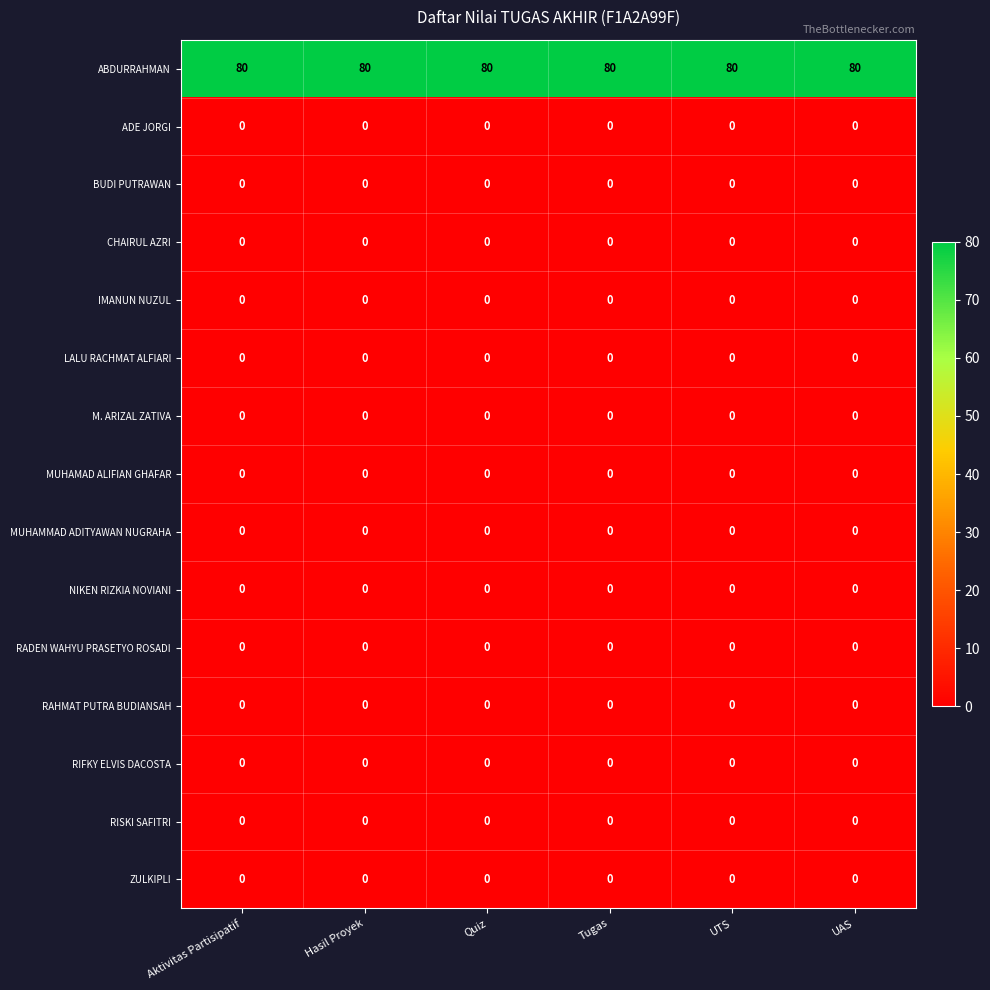

What is the greatest value displayed?

80